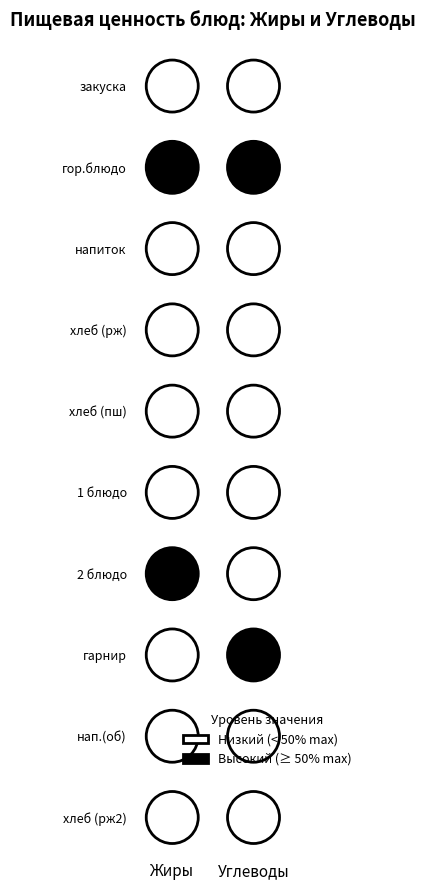

Count the number of categories in the chart.

2